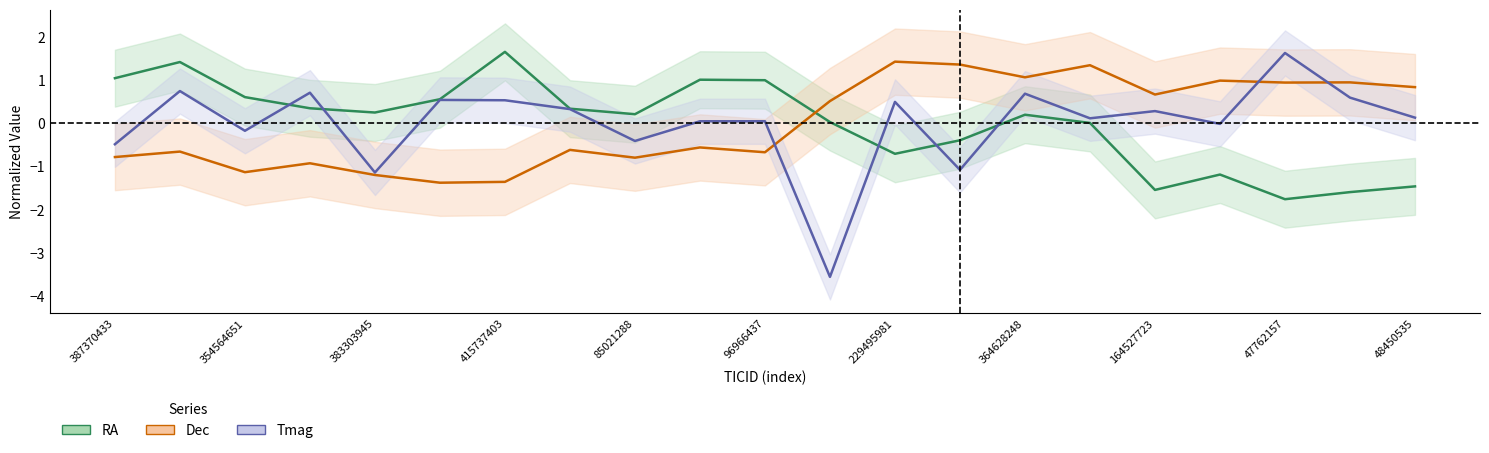

Which series has the largest total across all categories?

Dec